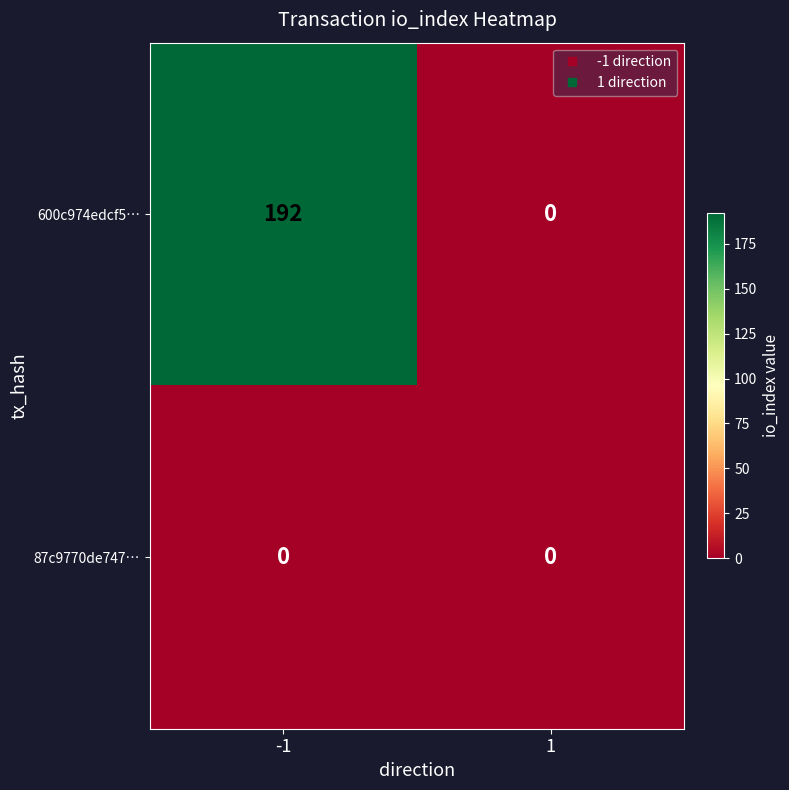

What is the total value across all series at -1?

192